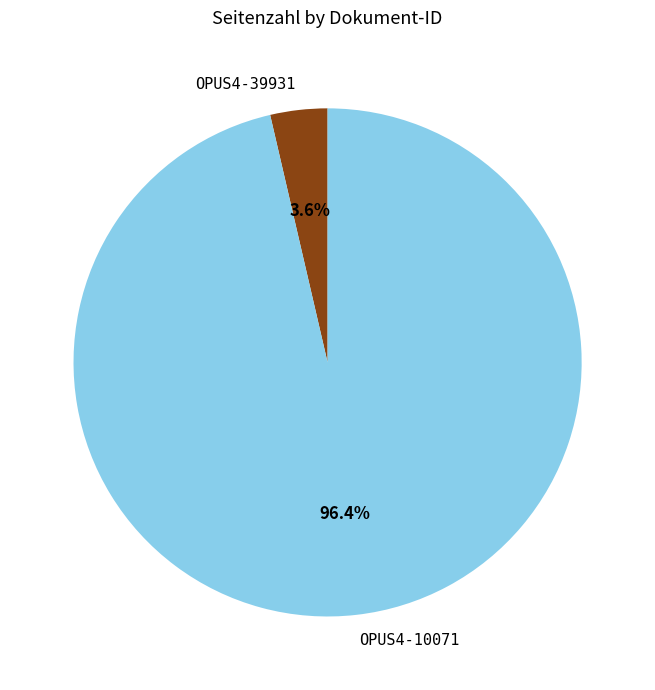

Combined, do OPUS4-10071 and OPUS4-39931 account for over 50%?

Yes